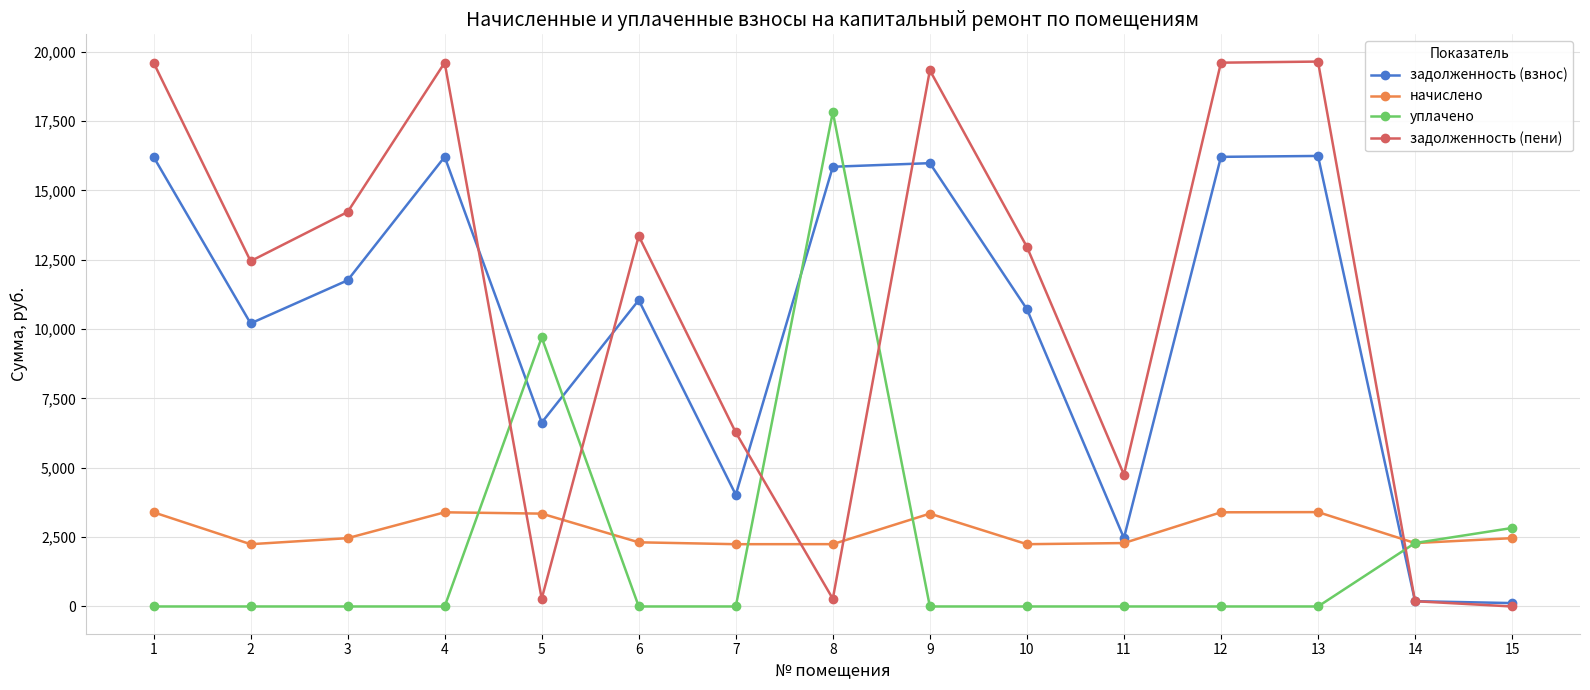

Is it true that начислено equals 3395.2 at 4?

True